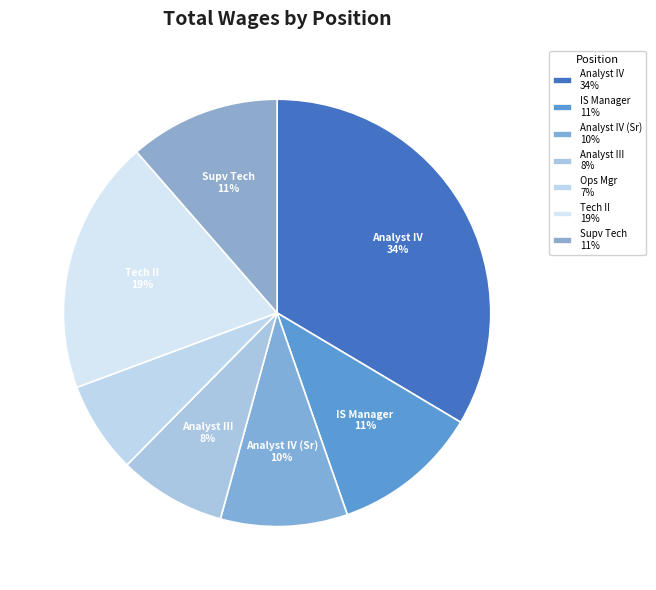

Count the number of slices in the pie.

7